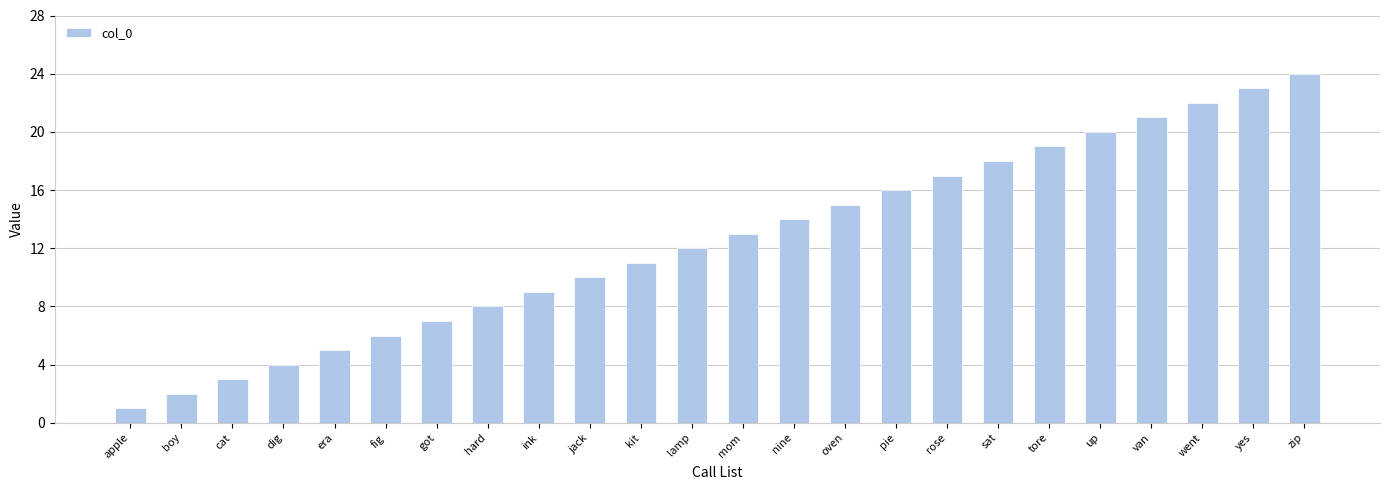

Are the bars grouped side by side (vs. stacked)?

No